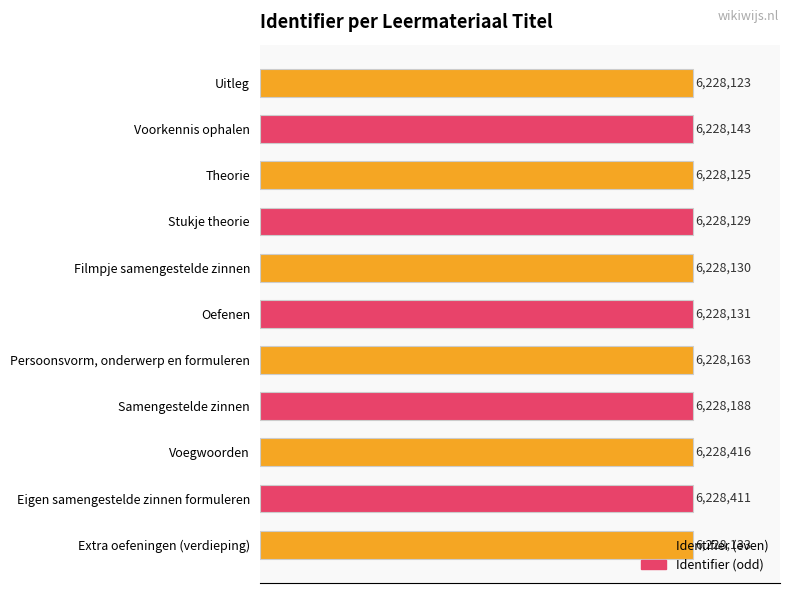

List the labels in order of value, smallest first.

Uitleg, Theorie, Stukje theorie, Filmpje samengestelde zinnen, Oefenen, Extra oefeningen (verdieping), Voorkennis ophalen, Persoonsvorm, onderwerp en formuleren, Samengestelde zinnen, Eigen samengestelde zinnen formuleren, Voegwoorden